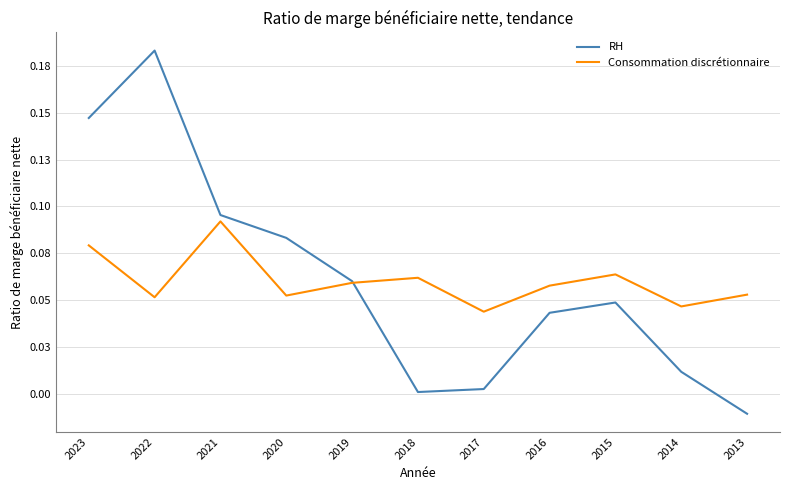

Which series has the largest total across all categories?

RH